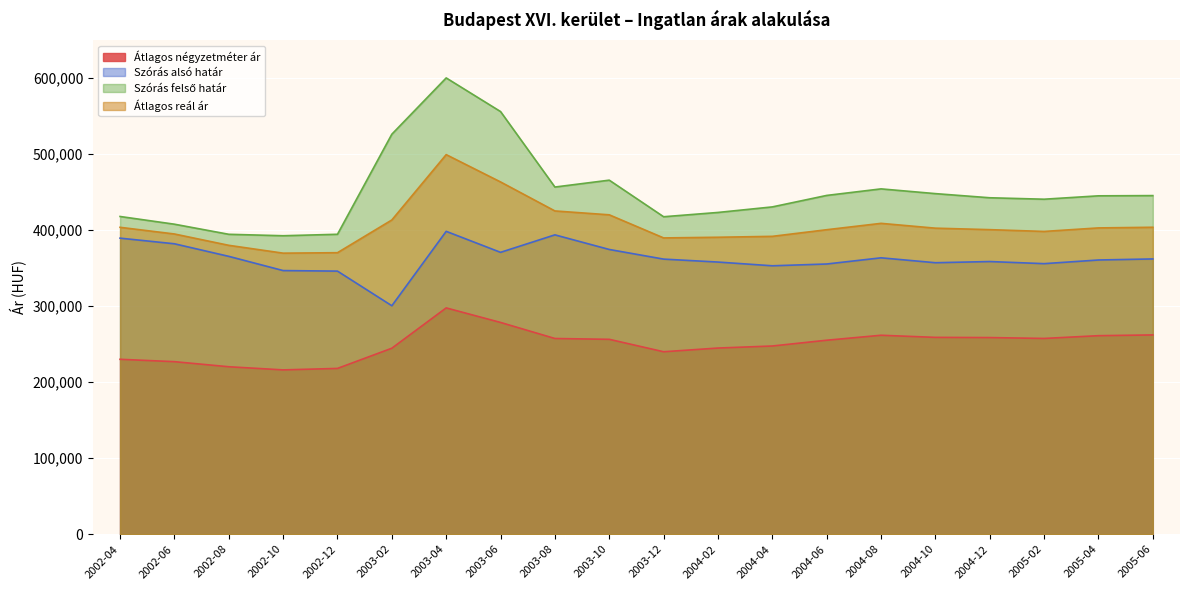

Rank the series by their maximum value, from highest to lowest.

Szórás felső határ, Átlagos reál ár, Szórás alsó határ, Átlagos négyzetméter ár